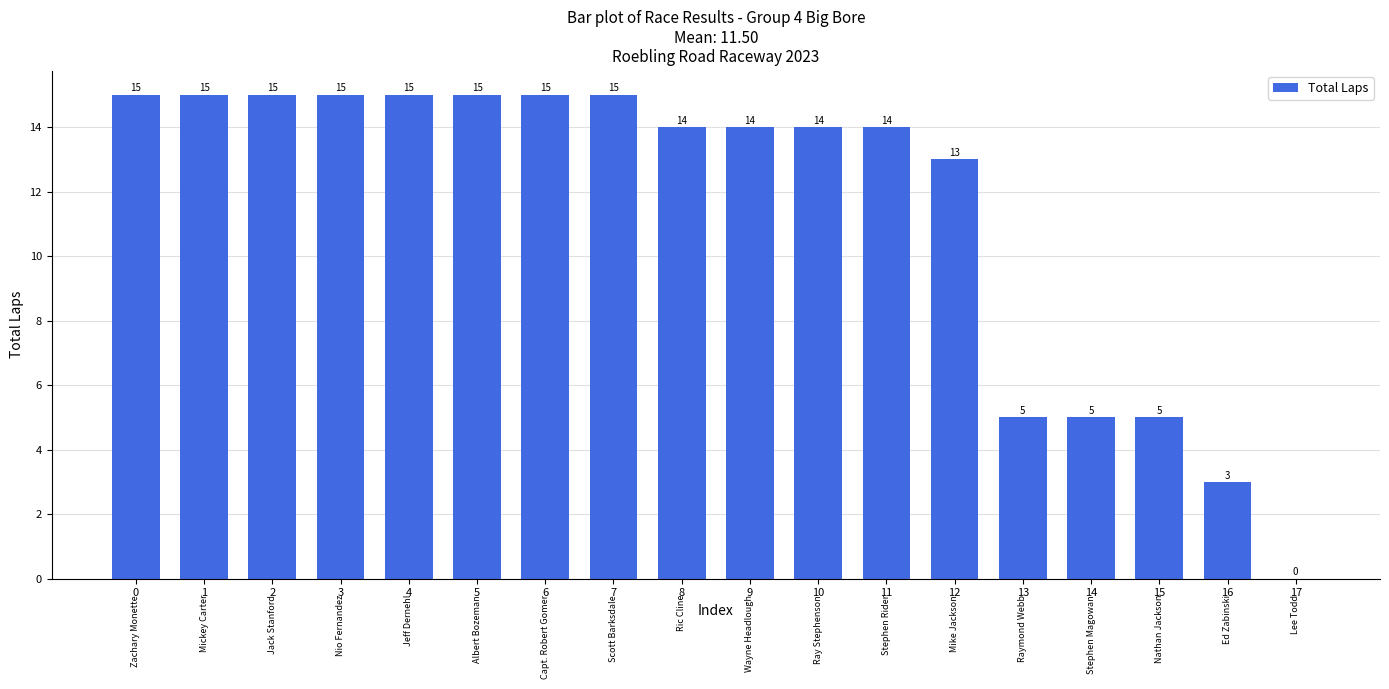

What is the ratio of the value at 15 to the value at 3?

0.3